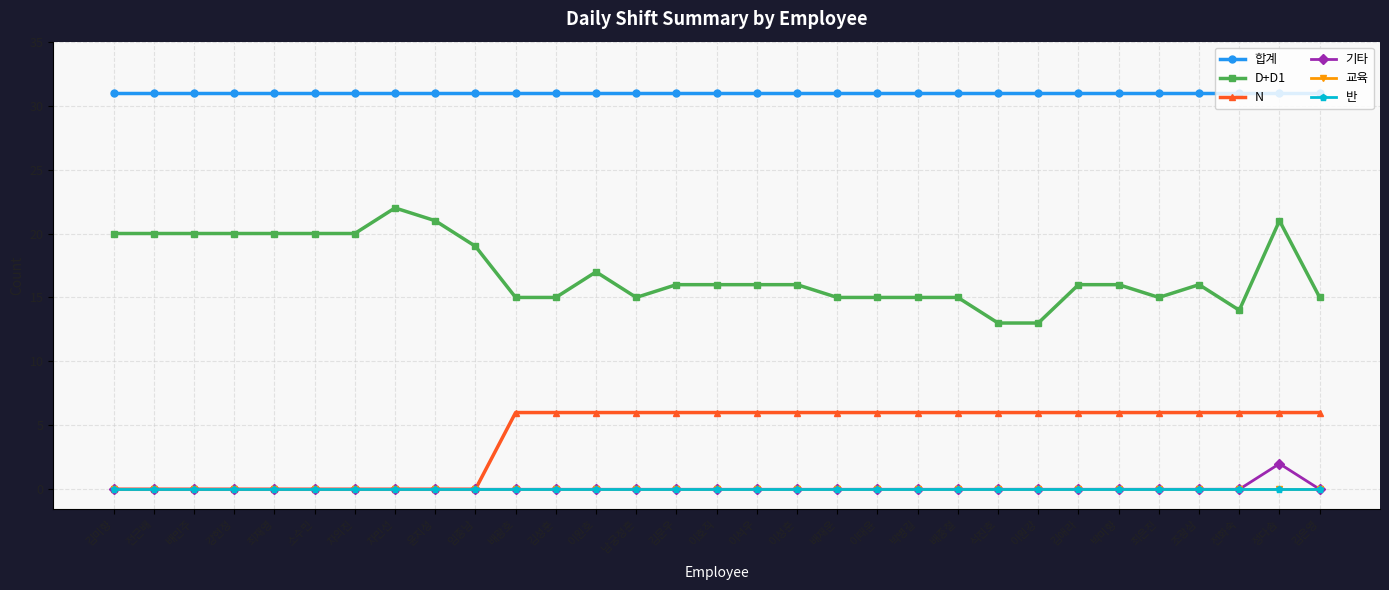

Does the chart display data point markers on the line(s)?

Yes